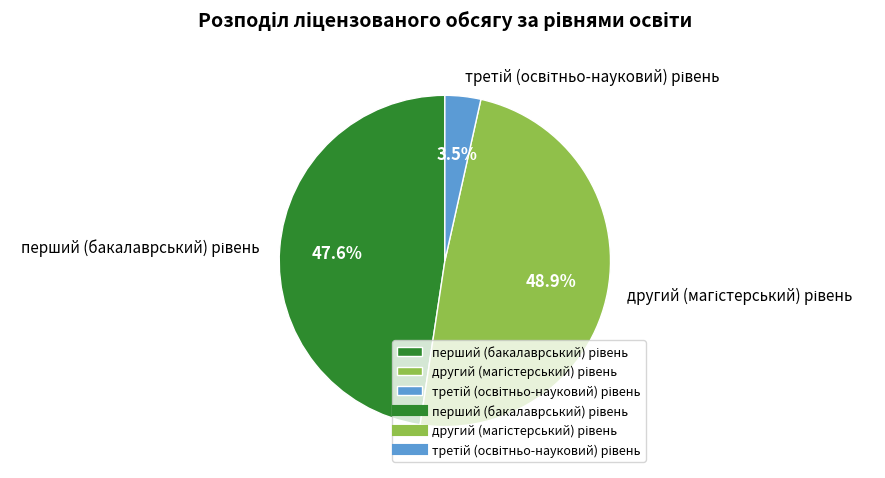

Is there a majority slice in this chart?

No